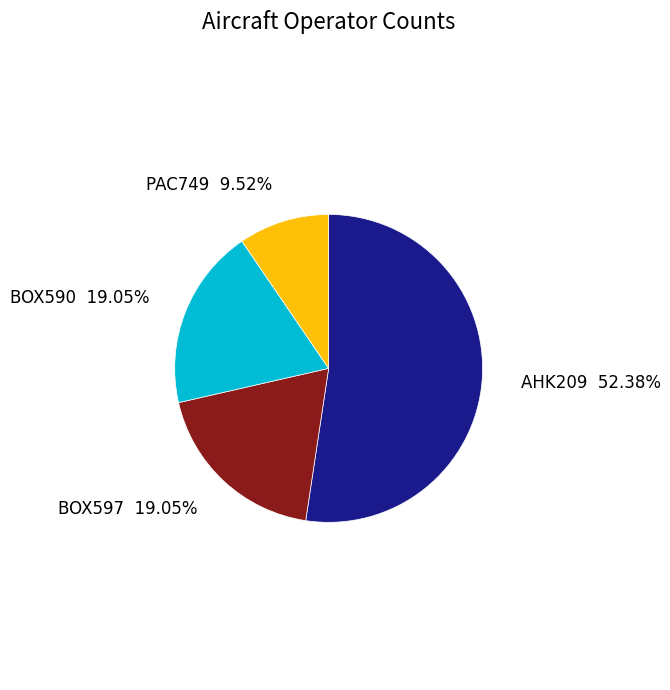

Do PAC749 and BOX597 together represent more than half of the pie?

No